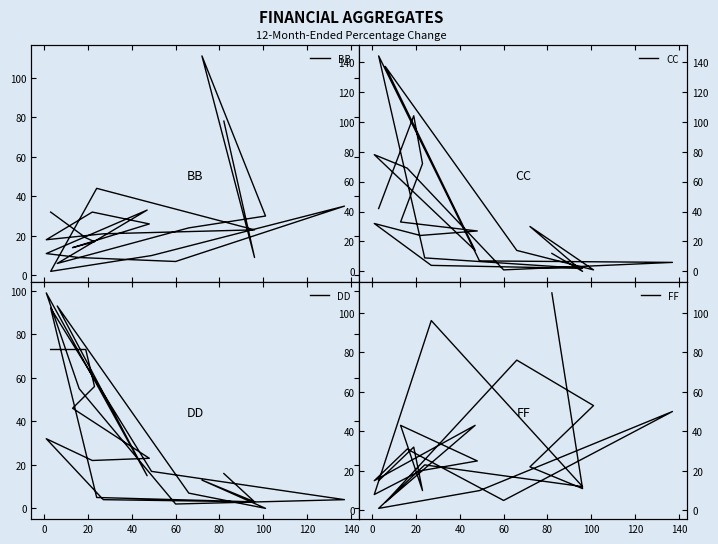

List the series in order of their peak value, lowest first.

DD, FF, BB, CC